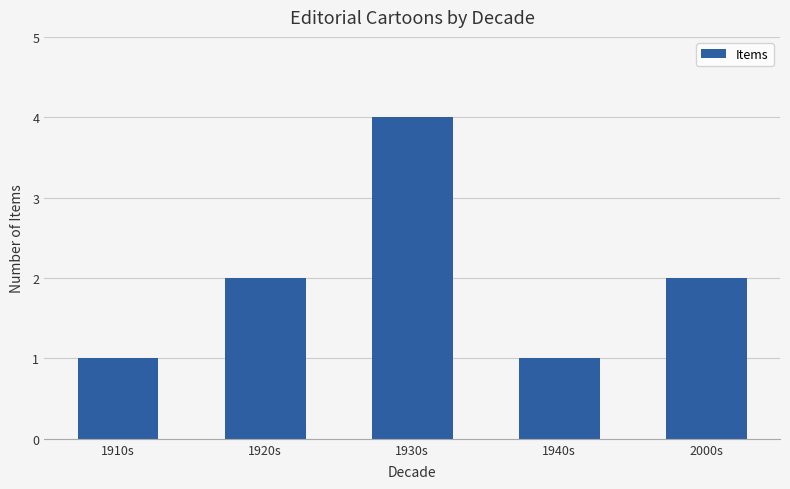

Read the value at 1930s.

4